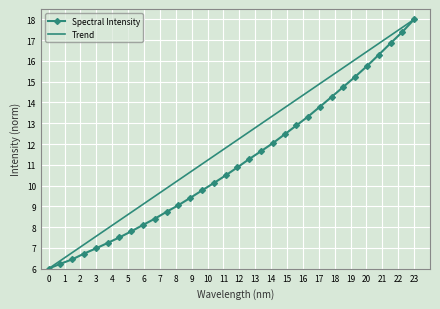

What is the lowest value of the Spectral Intensity series?

6.0